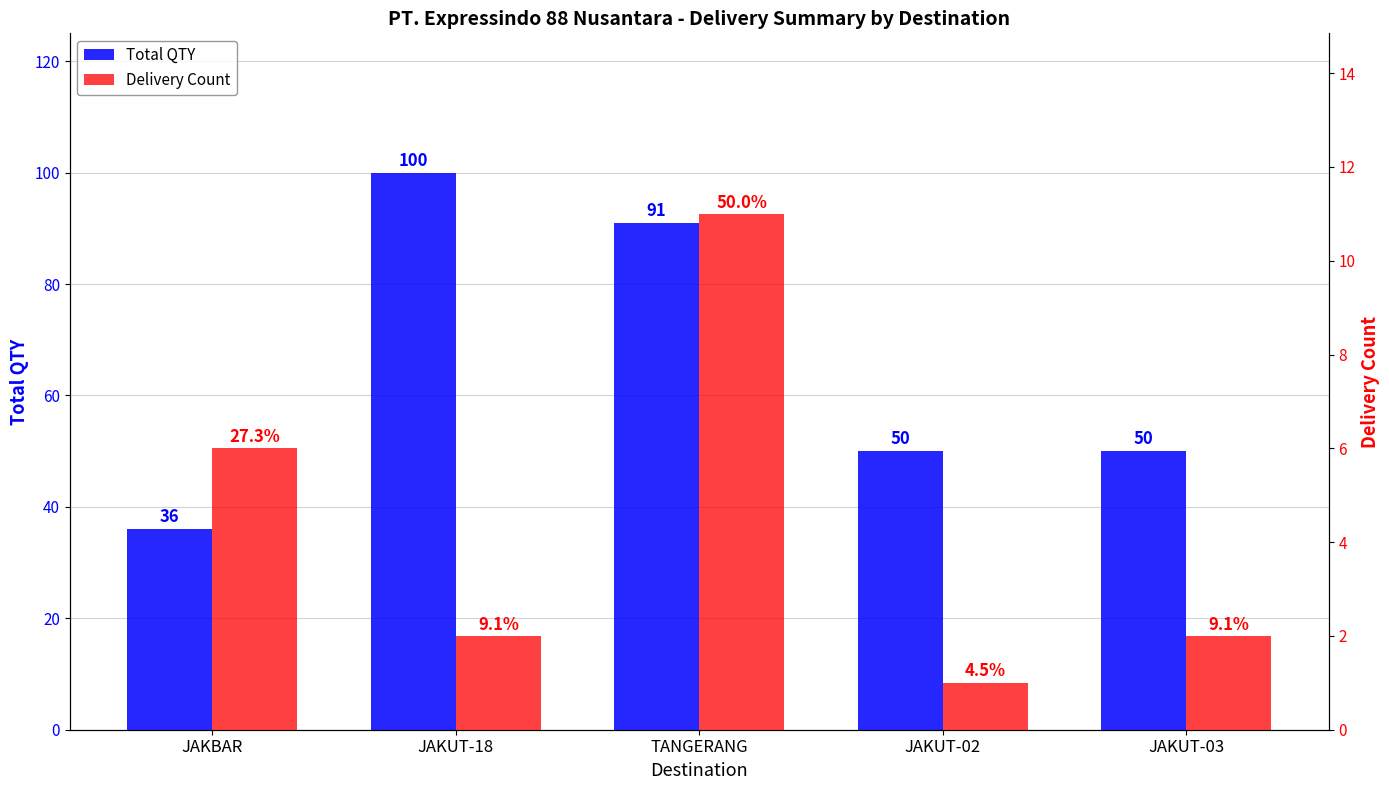

What are all the series names shown in the legend?

Total QTY, Delivery Count